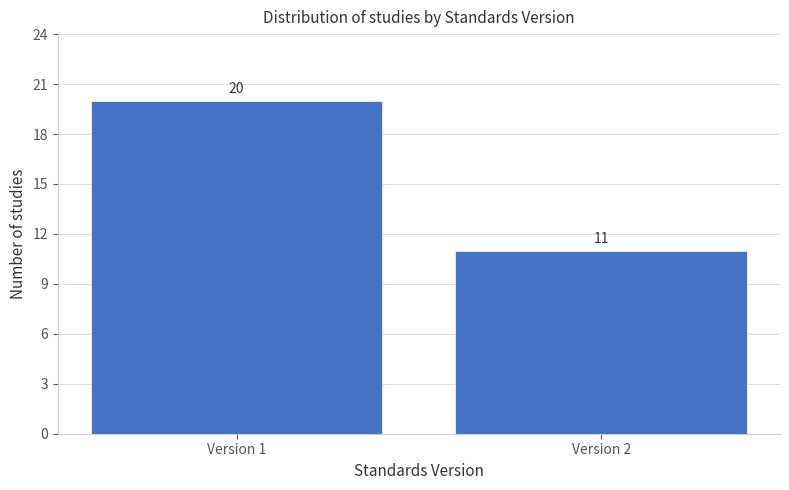

Reading left to right, what are all the values shown in this chart?

20	11